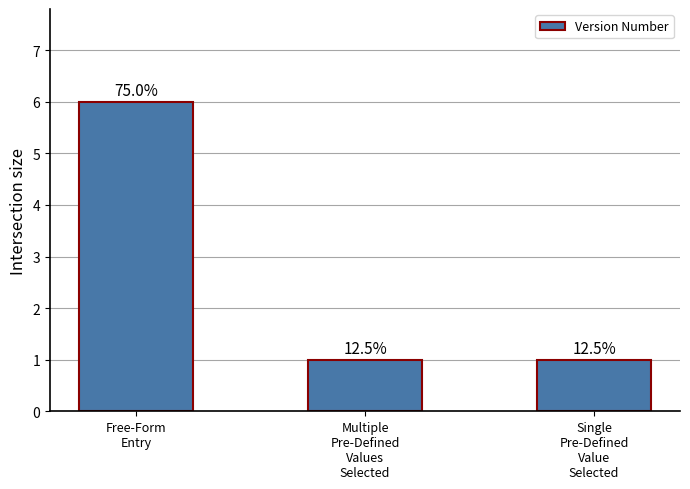

What is the smallest value displayed?

1